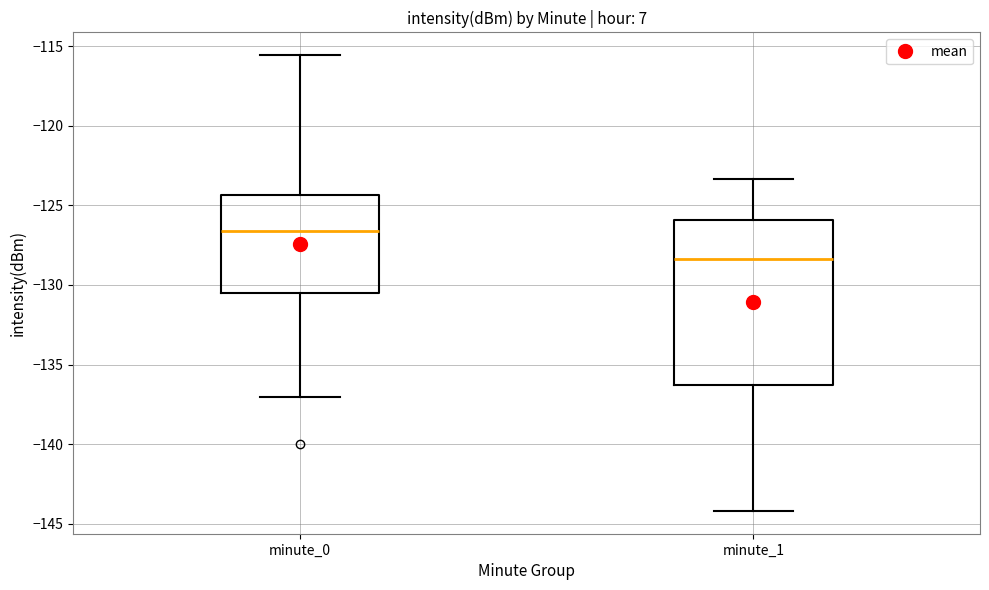

Reading left to right, read every box against the y-axis: the position of its median line, the range the box covers, and the ends of its whiskers. The values are not printed on the chart, so give them approximately, as read against the axis.

minute_0: median -126.5, box -130.5 to -124.5, whiskers -137.0 to -115.5
minute_1: median -128.5, box -136.5 to -126.0, whiskers -144.0 to -123.5